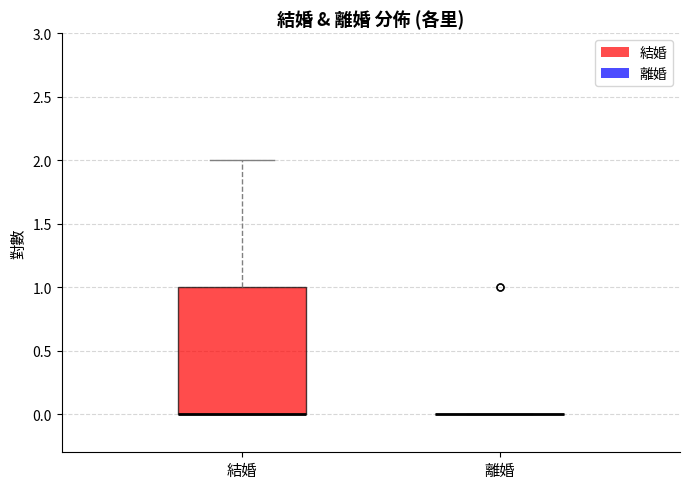

Reading left to right, read every box against the y-axis: the position of its median line, the range the box covers, and the ends of its whiskers. The values are not printed on the chart, so give them approximately, as read against the axis.

結婚: median 0 (drawn on the box's lower edge), box 0 to 1, whiskers 0 to 2
離婚: box collapsed to a line at 0, whiskers 0 to 0